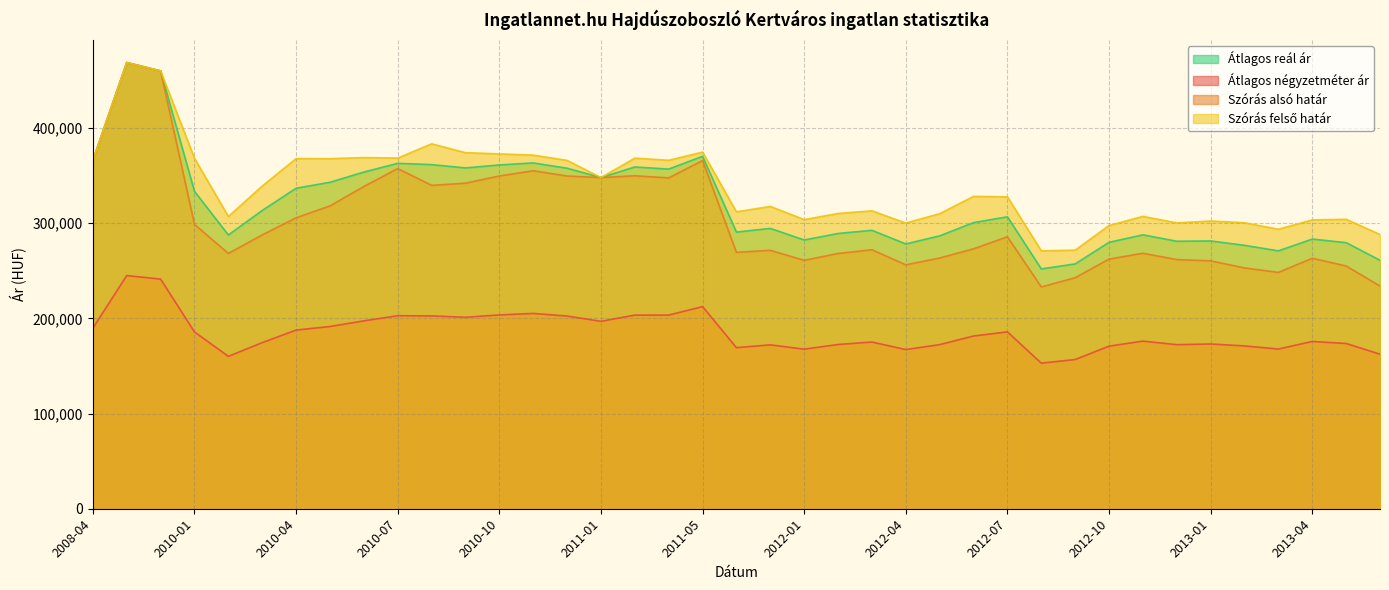

True or false: Átlagos négyzetméter ár and Átlagos reál ár cross at least once.

False